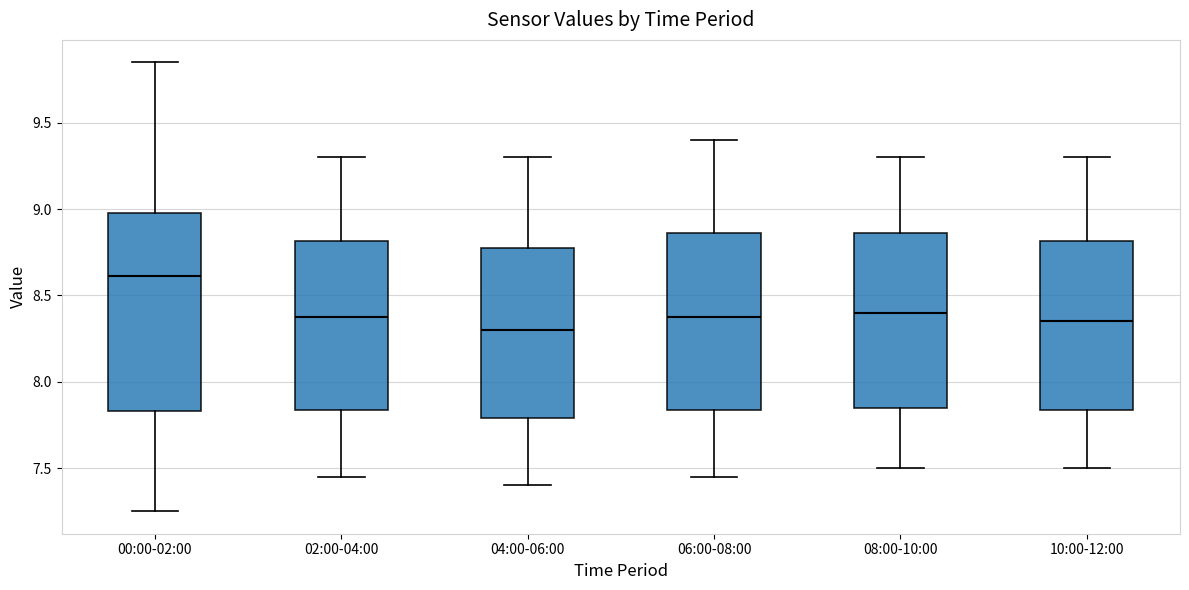

Which box is the tallest, from its lower edge to its upper edge?

00:00-02:00